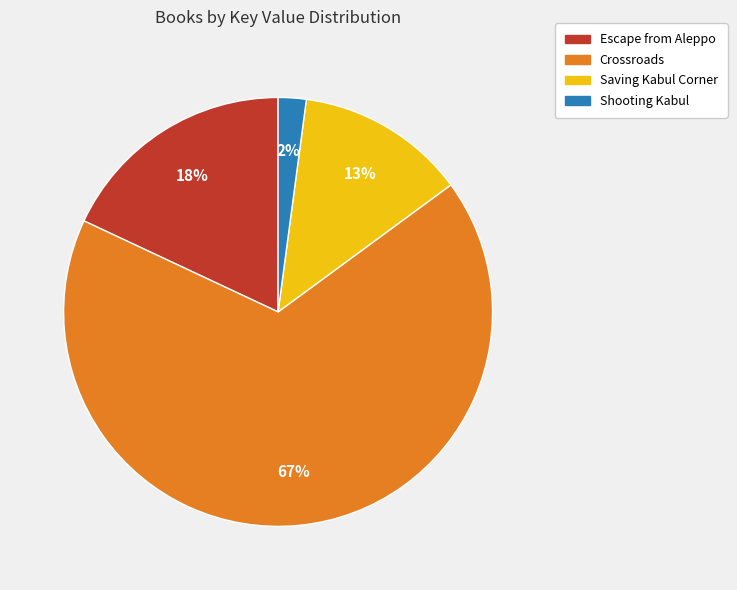

Which category accounts for the majority?

Crossroads